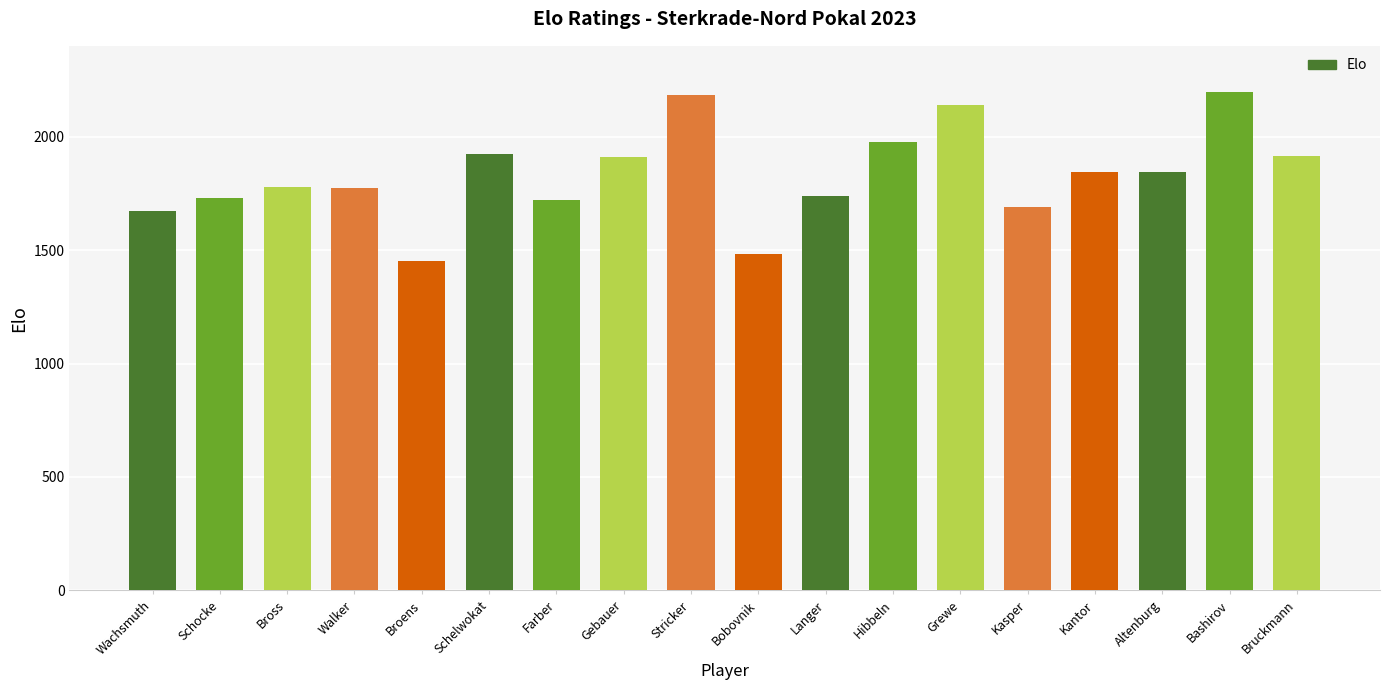

What is the value of the 5th bar from the left?

1453